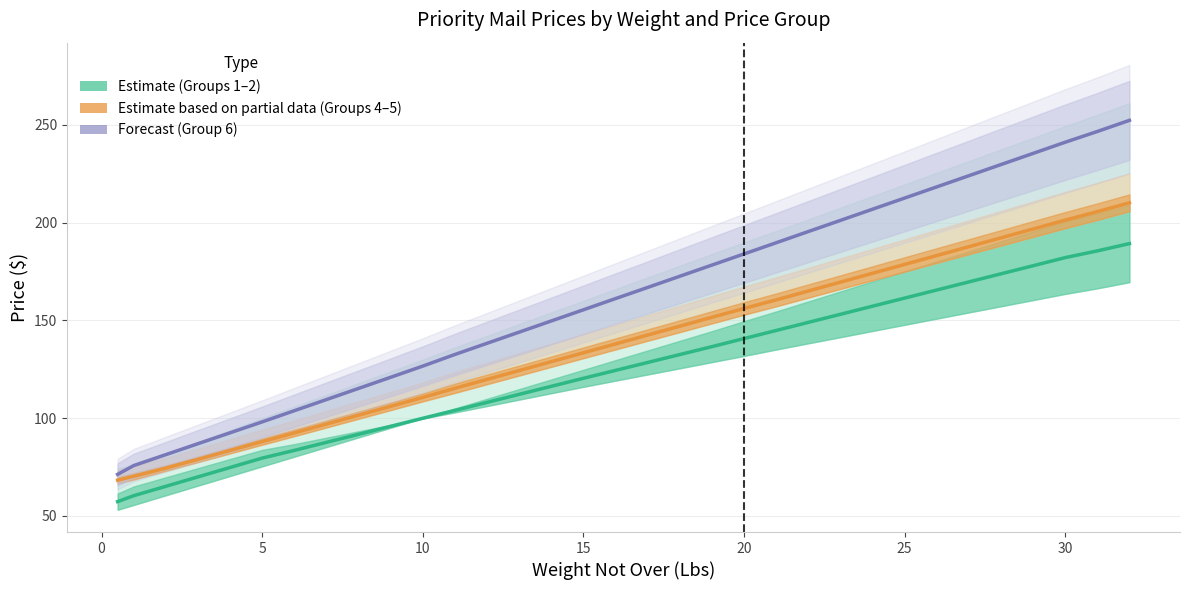

Reading left to right, extract all data points from this chart.

Estimate (Groups 1–2): 57.2	60.3	65.1	69.9	74.7	79.5	83.5	87.6	91.7	95.8	99.9	103.9	108.0	112.1	116.2	120.3	124.4	128.4	132.5	136.5	140.7	144.8	148.9	153.1	157.2	161.4	165.5	169.7	173.8	177.9	182.1	185.5	189.3
Estimate based on partial data (Groups 4–5): 68.2	70.2	74.4	78.9	83.4	88.0	92.4	96.9	101.5	106.0	110.6	115.2	119.8	124.3	128.9	133.4	137.9	142.5	147.0	151.6	156.1	160.5	165.0	169.5	174.1	178.6	183.1	187.7	192.2	196.7	201.3	205.6	210.1
Forecast (Group 6): 71.2	75.7	81.3	86.9	92.5	98.0	103.8	109.5	115.2	120.9	126.6	132.5	138.3	144.0	149.7	155.4	161.1	166.8	172.6	178.3	184.0	189.7	195.4	201.1	206.8	212.6	218.3	224.0	229.7	235.4	241.1	246.6	252.3